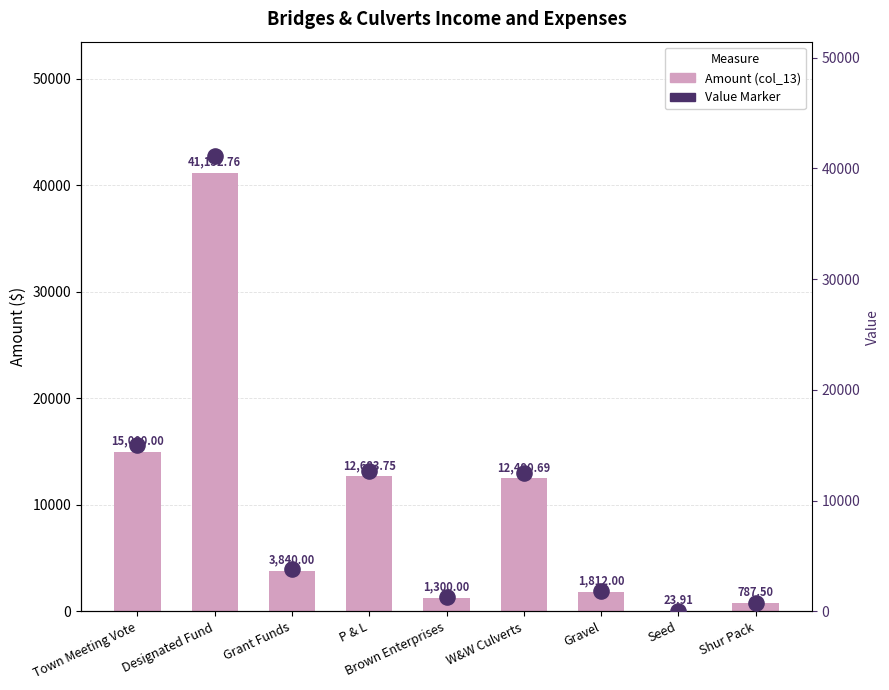

Which series has the largest Y range (max minus min)?

Amount (col_13)